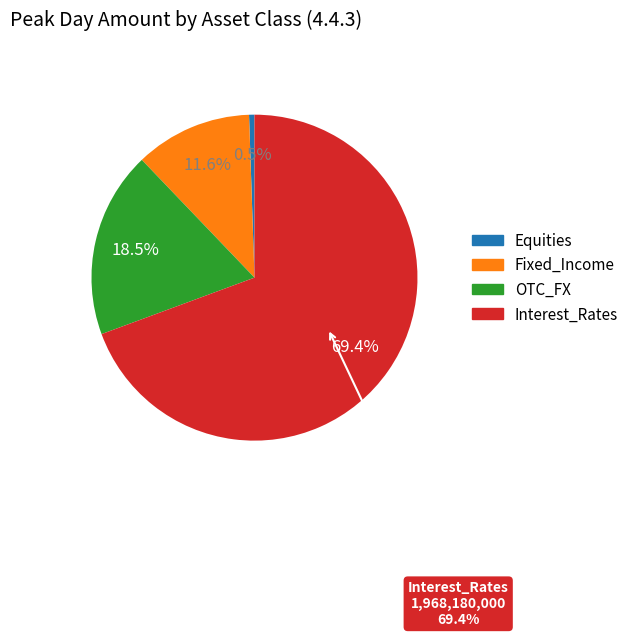

Combined, what portion of the pie is OTC_FX and Fixed_Income?

30.1%